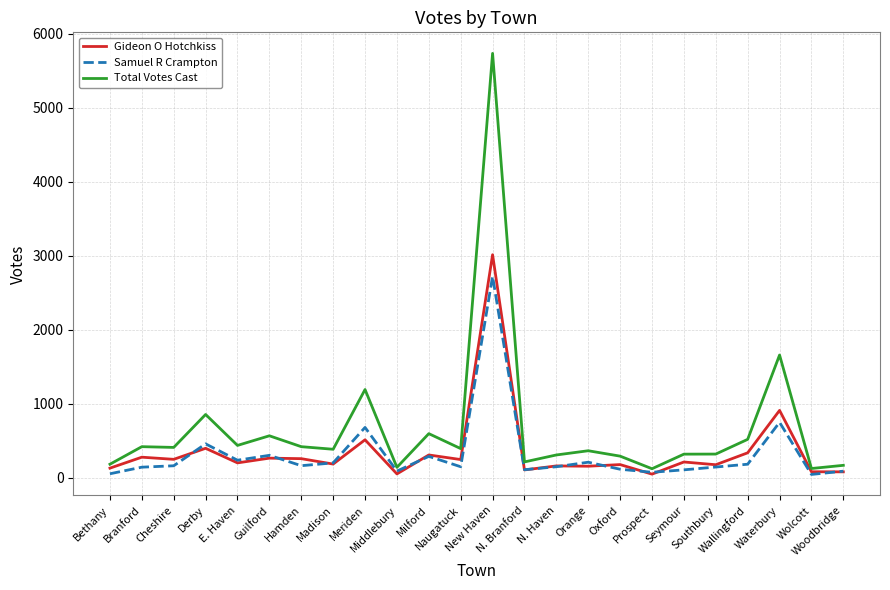

Which series has the largest range (max minus min)?

Total Votes Cast